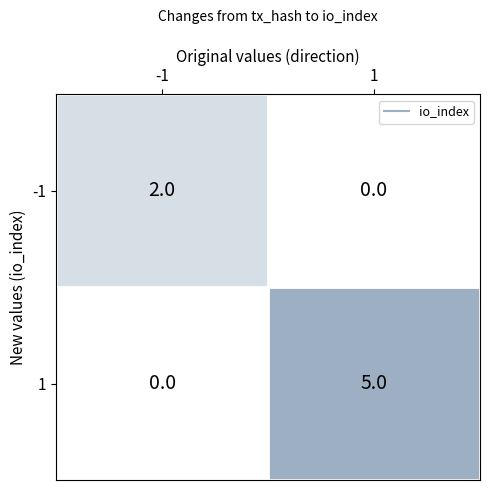

Is it true that 1 equals 2 at 1?

False